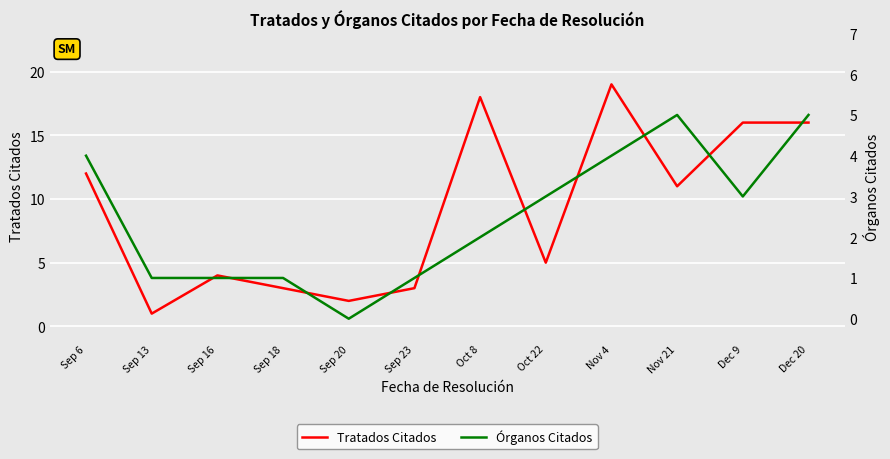

Is the value of Tratados Citados at Sep 13 greater than the value of Órganos Citados at Dec 9?

No